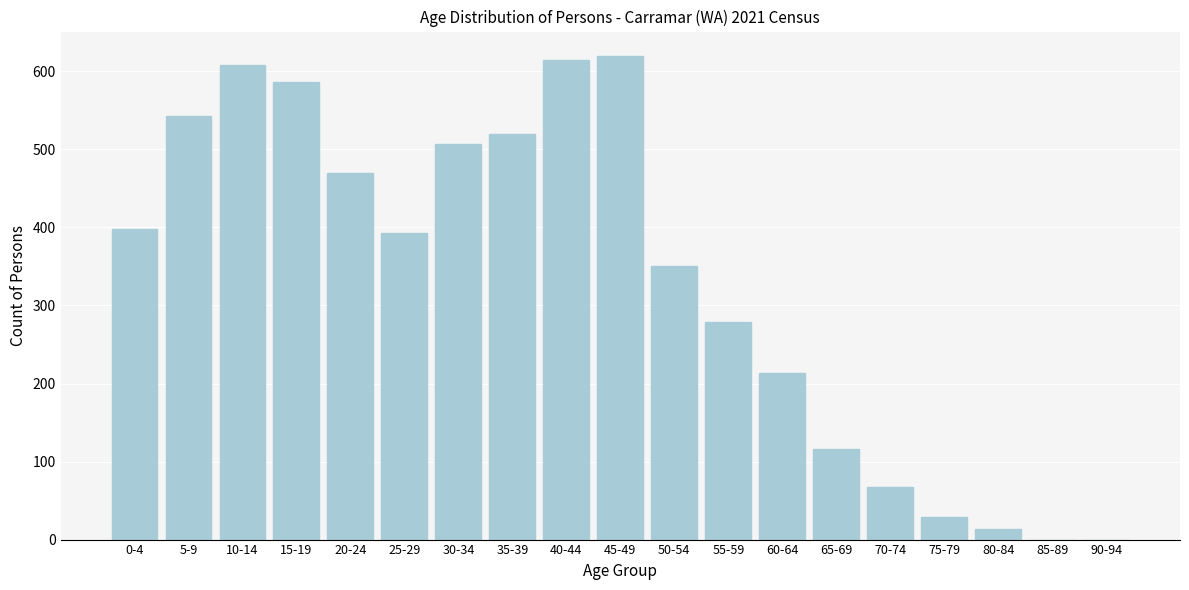

Reading right to left, list all the values displayed in this chart.

90-94=0	85-89=0	80-84=14	75-79=29	70-74=68	65-69=116	60-64=214	55-59=279	50-54=350	45-49=620	40-44=614	35-39=520	30-34=507	25-29=393	20-24=470	15-19=586	10-14=608	5-9=543	0-4=398